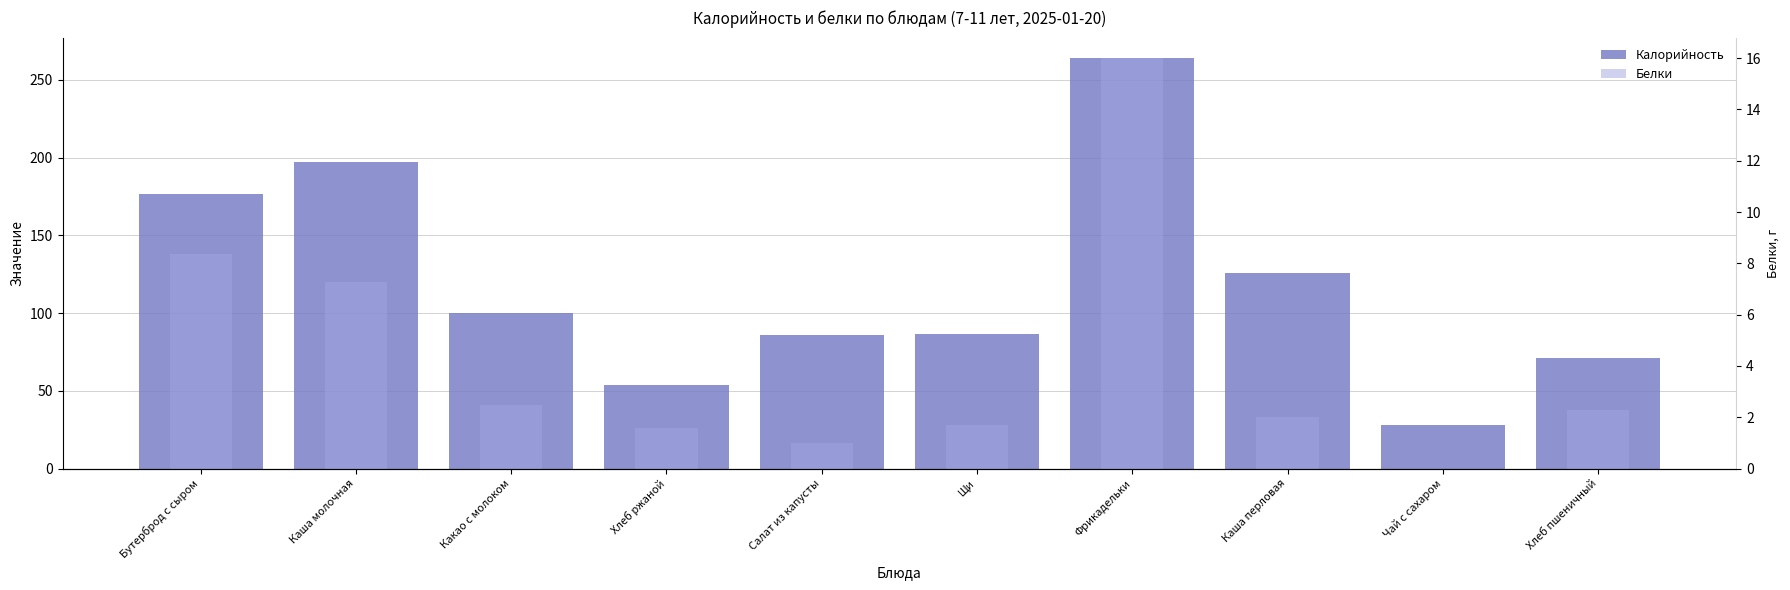

What is the difference between the Белки values at Чай с сахаром and Хлеб пшеничный?

2.3